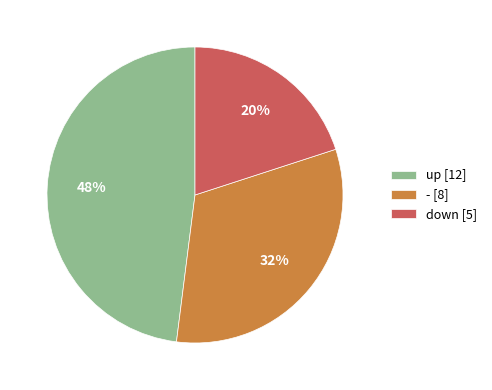

How many slices are in this pie chart?

3